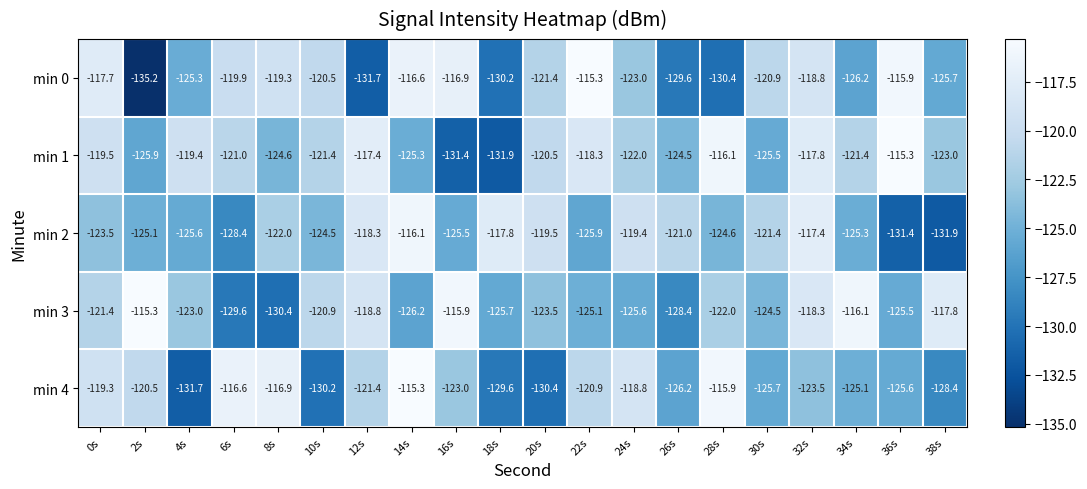

Between 0s and 34s, which series saw the biggest shift?

min 0